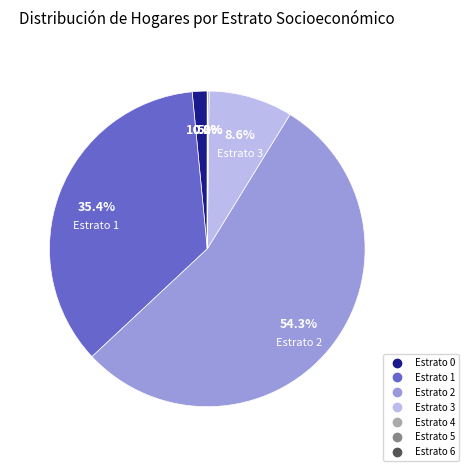

Which category accounts for the majority?

Estrato 2